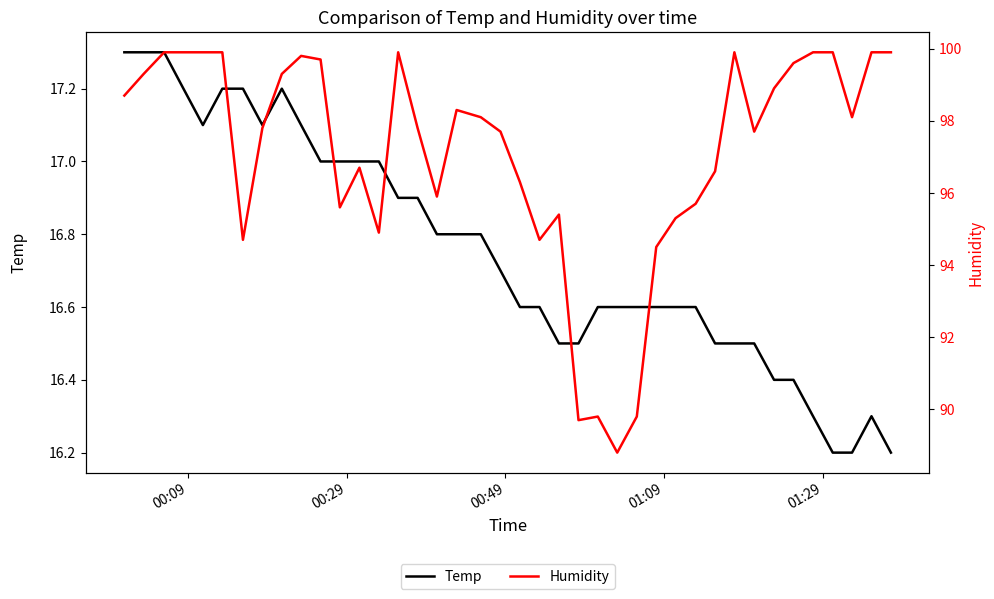

True or false: Humidity and Temp intersect in this chart.

False